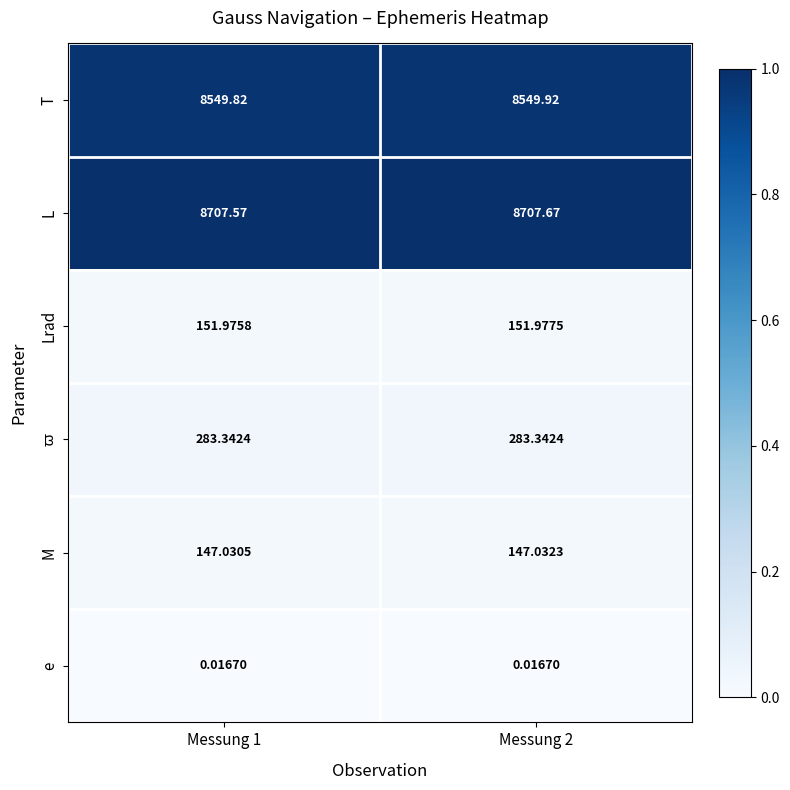

Which series has the largest total across all categories?

L